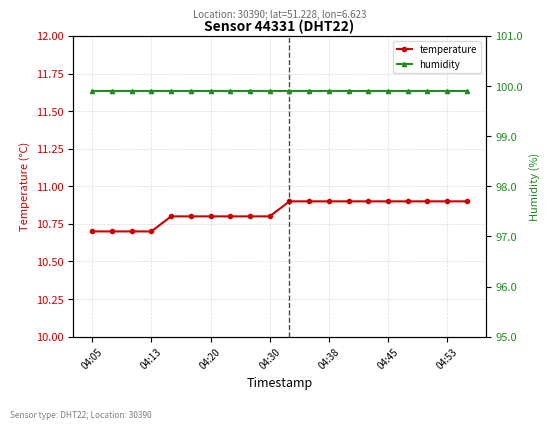

Reading left to right, list all the values displayed in this chart.

temperature: 10.7	10.7	10.7	10.7	10.8	10.8	10.8	10.8	10.8	10.8	10.9	10.9	10.9	10.9	10.9	10.9	10.9	10.9	10.9	10.9
humidity: 99.9	99.9	99.9	99.9	99.9	99.9	99.9	99.9	99.9	99.9	99.9	99.9	99.9	99.9	99.9	99.9	99.9	99.9	99.9	99.9